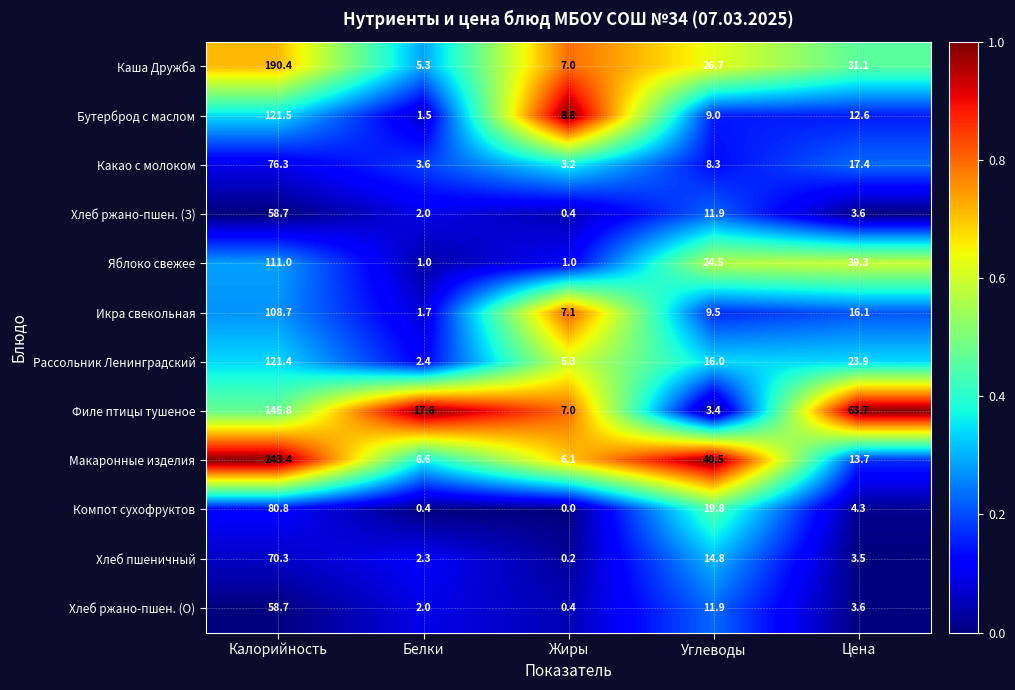

The Компот сухофруктов series shows 0.0 at Жиры. True or false?

True